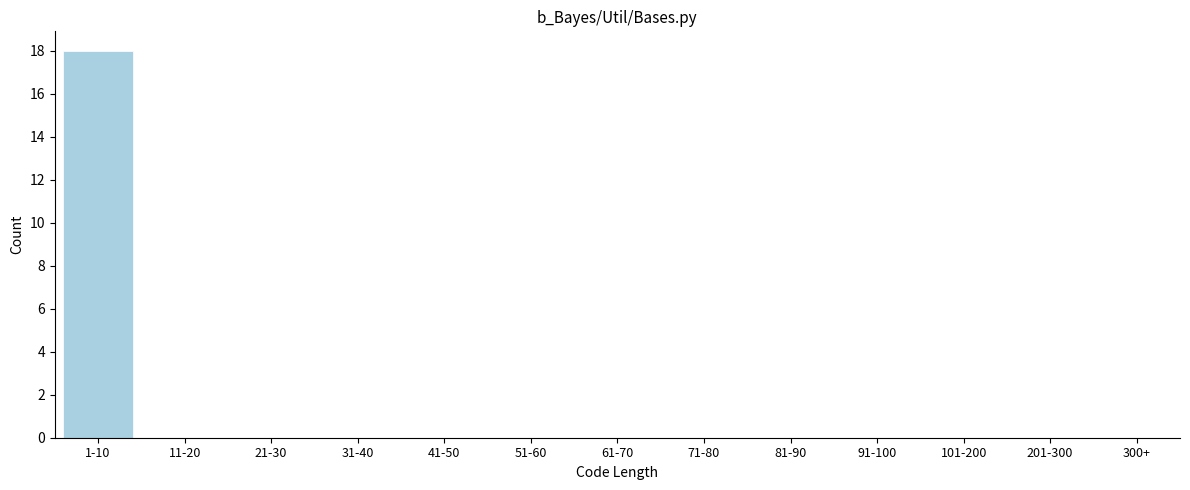

Reading right to left, extract all data points from this chart.

300+=0	201-300=0	101-200=0	91-100=0	81-90=0	71-80=0	61-70=0	51-60=0	41-50=0	31-40=0	21-30=0	11-20=0	1-10=18